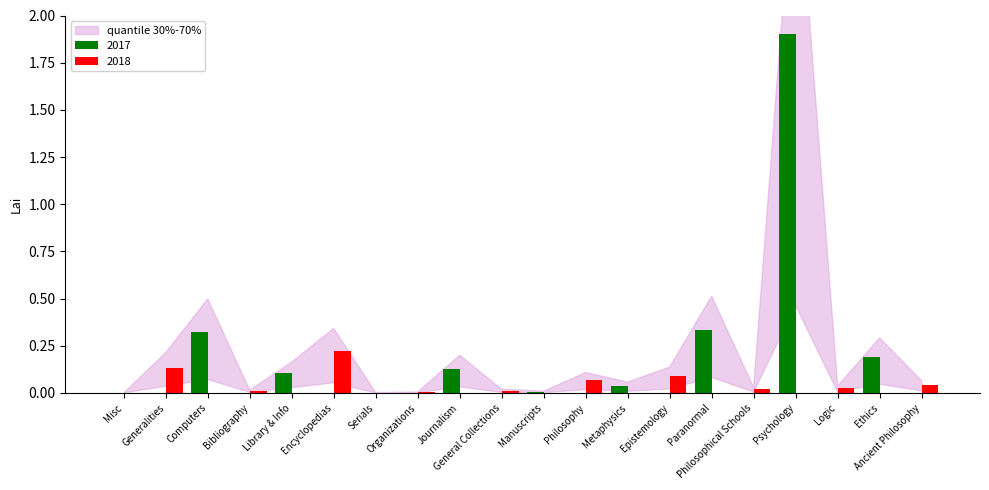

Are the bars grouped side by side (vs. stacked)?

Yes